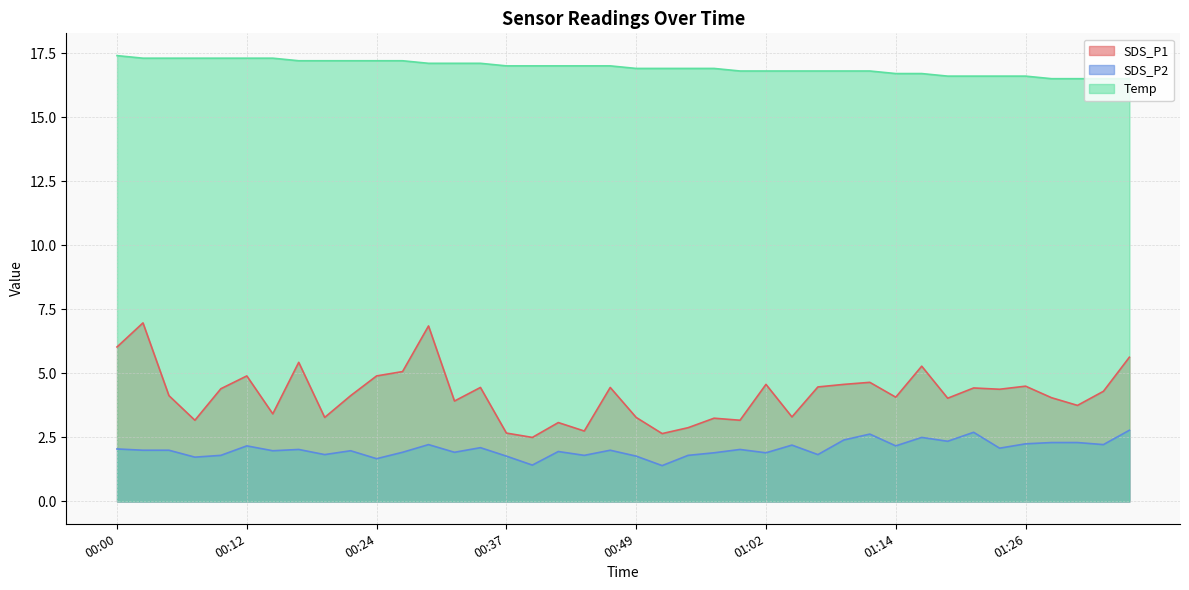

What is the sum of the SDS_P2 values at 00:42 and 01:04?

4.2